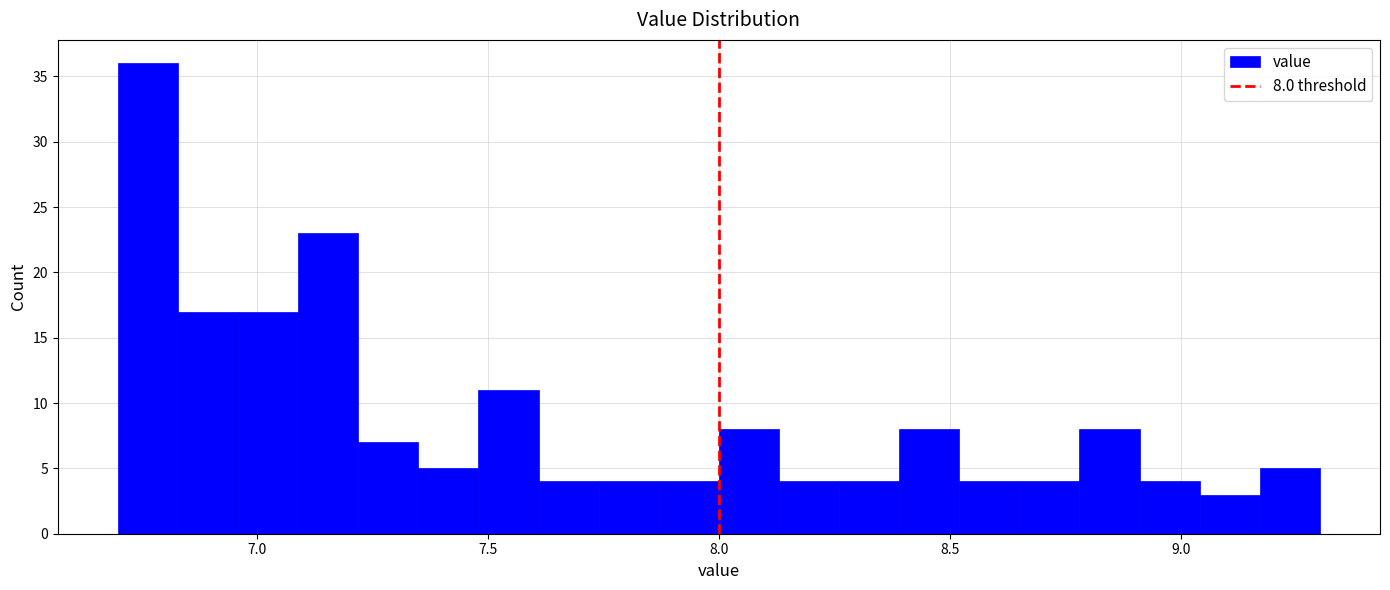

Read against the x-axis, roughly where is the centre of the tallest bar?

6.75